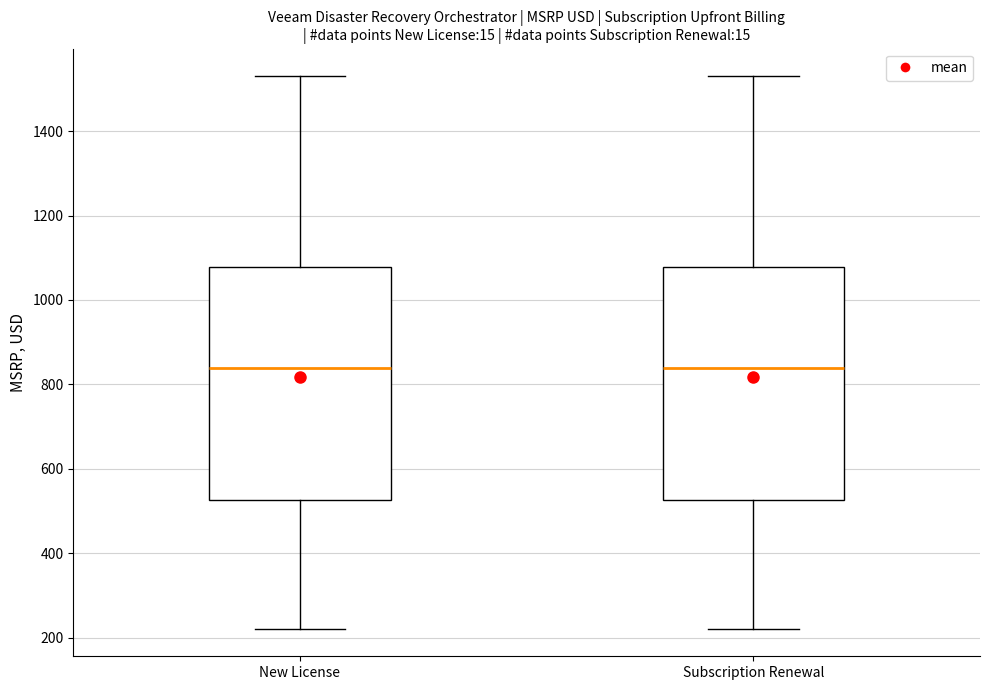

Where is the lower edge of the box for Subscription Renewal on the y-axis? The values are not printed on the chart, so give them approximately, as read against the axis.

520